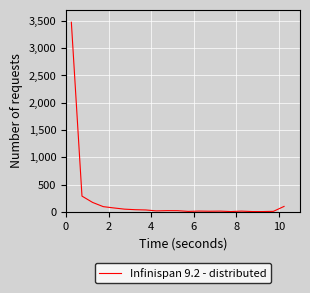

How many lines are shown in the chart?

1